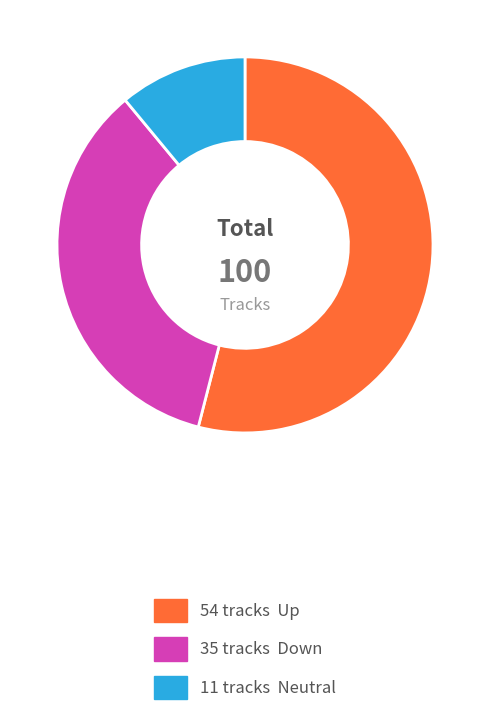

Does any single category account for the majority?

Yes